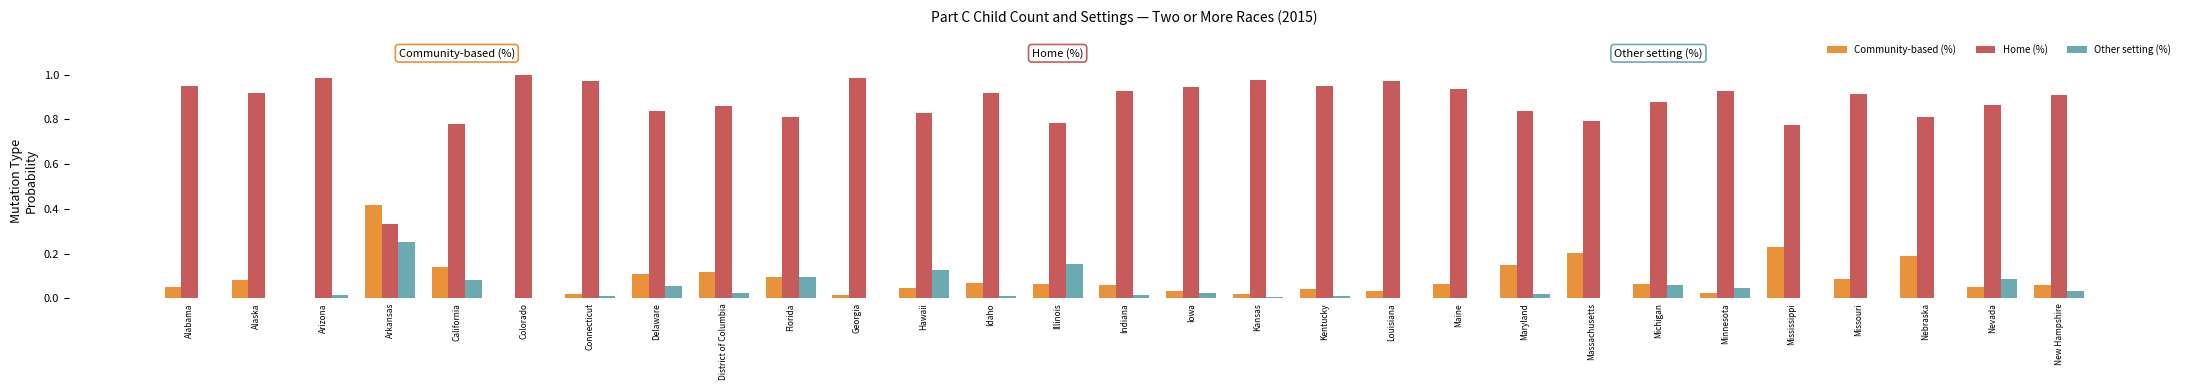

True or false: Community-based (%) has a value of 0.0 at Illinois.

False